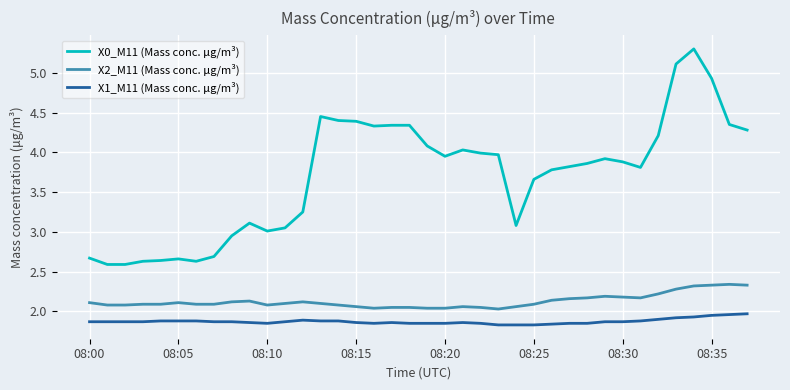

Rank the series by their maximum value, from highest to lowest.

X0_M11 (Mass conc. μg/m³), X2_M11 (Mass conc. μg/m³), X1_M11 (Mass conc. μg/m³)